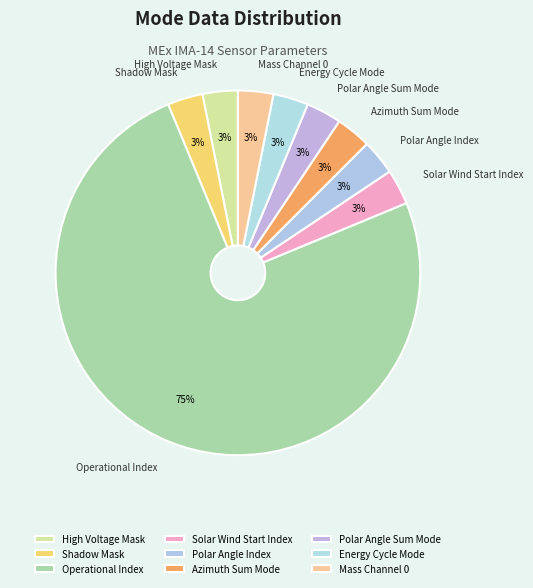

Which has a higher value, Operational Index or Azimuth Sum Mode?

Operational Index